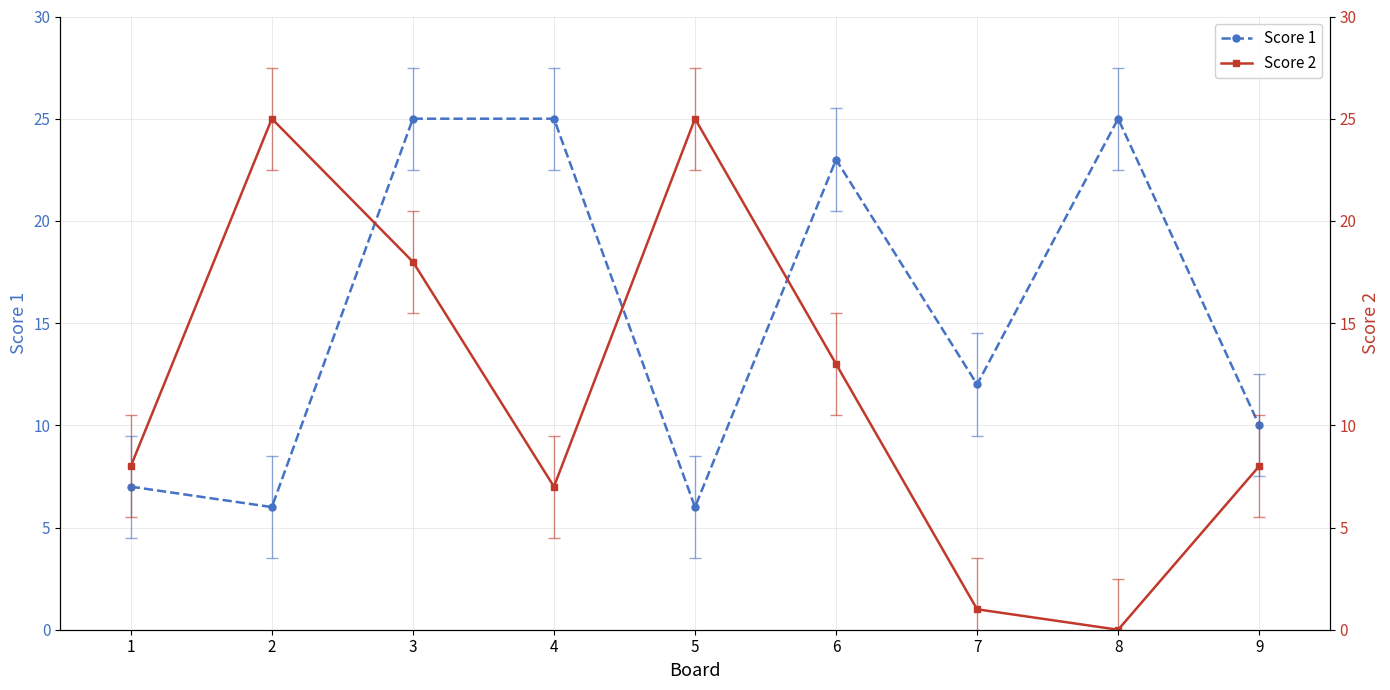

At which label does Score 2 first exceed 8?

2